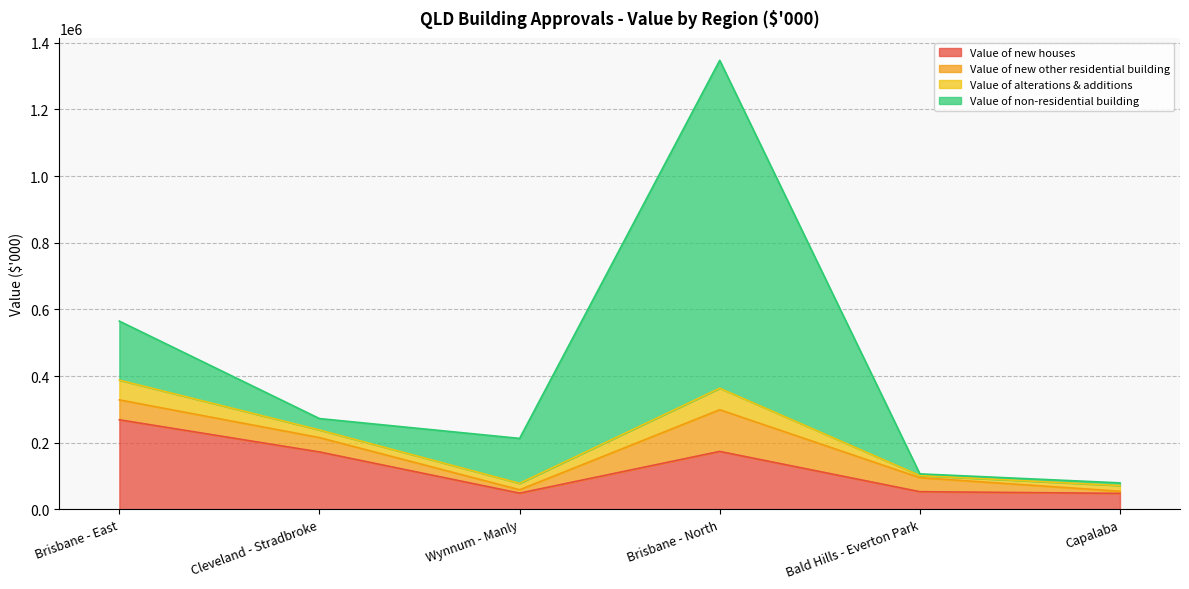

The value of Value of non-residential building at Capalaba is 12311.8. True or false?

False